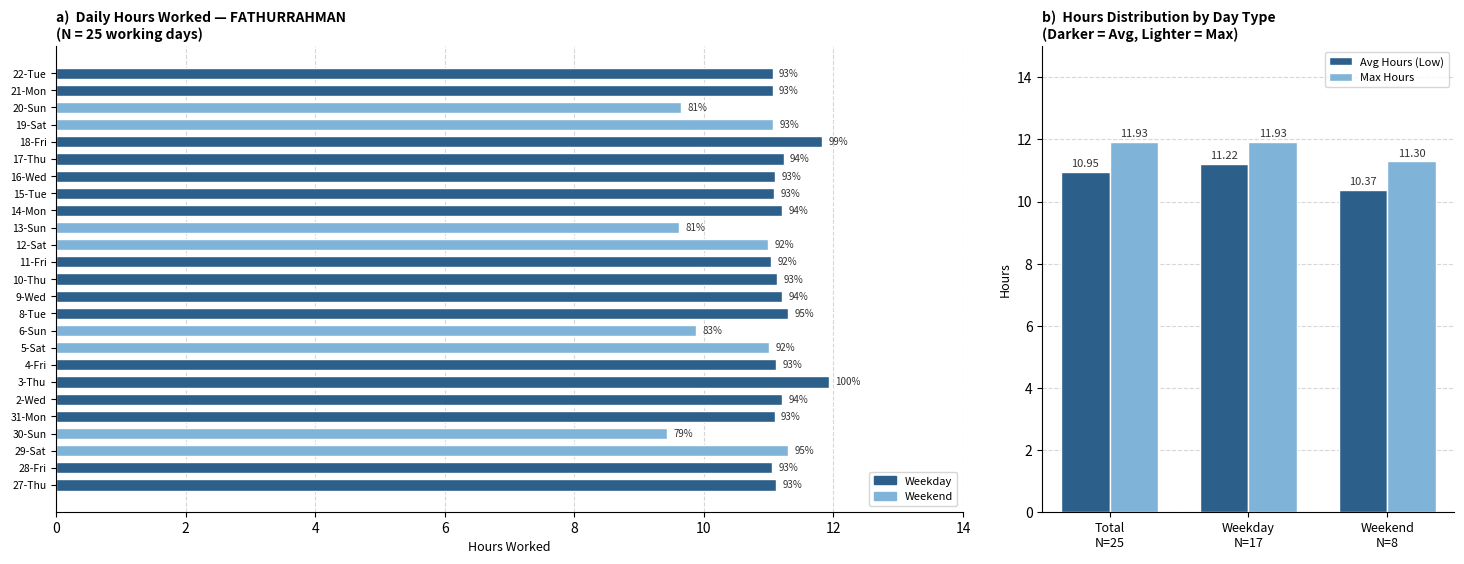

Between Weekday N=17 and Total N=25, which is larger?

Weekday N=17